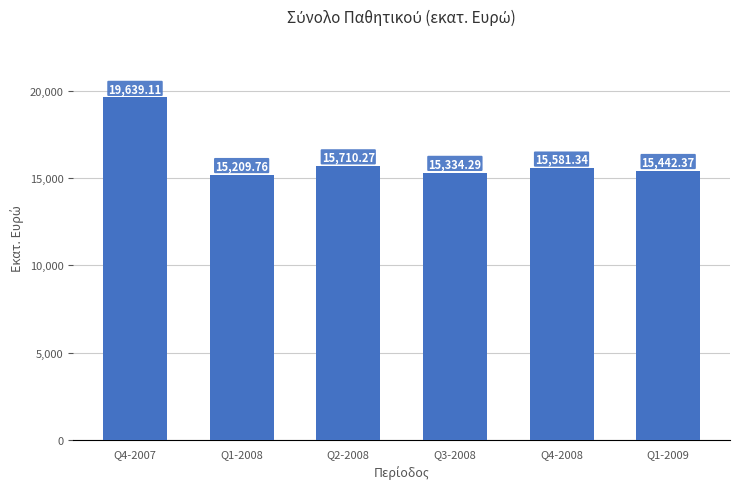

What is the ratio of the value at Q4-2007 to the value at Q1-2009?

1.3